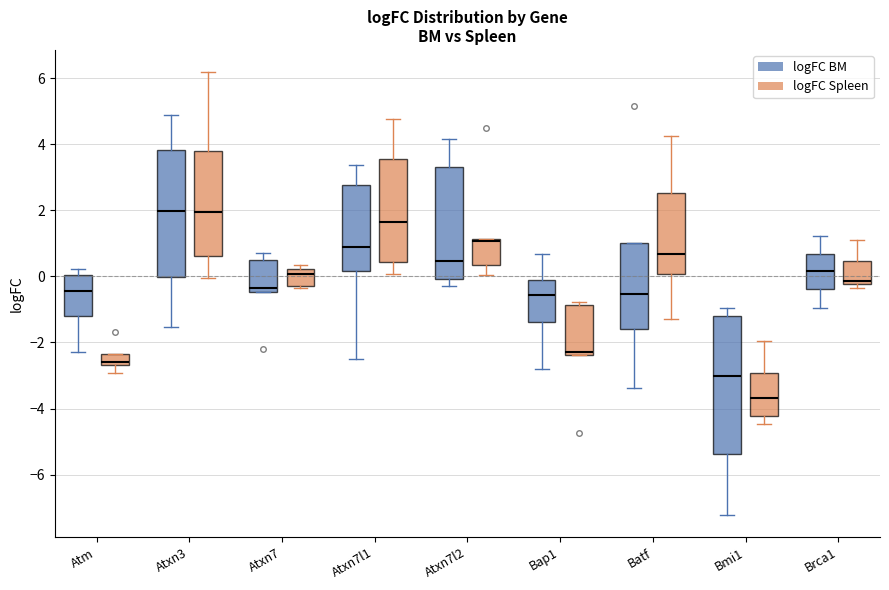

Which box has the lowest median line?

Bmi1 (logFC Spleen)